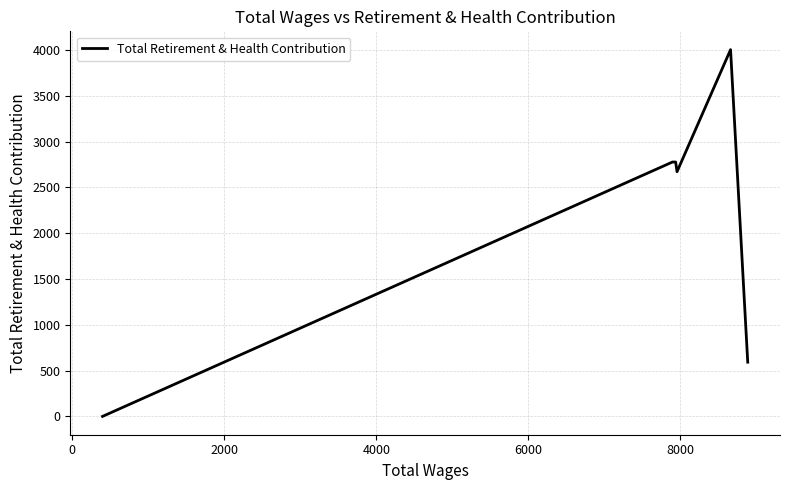

How many interior local valleys (lower than both neighbors) does the data have?

1